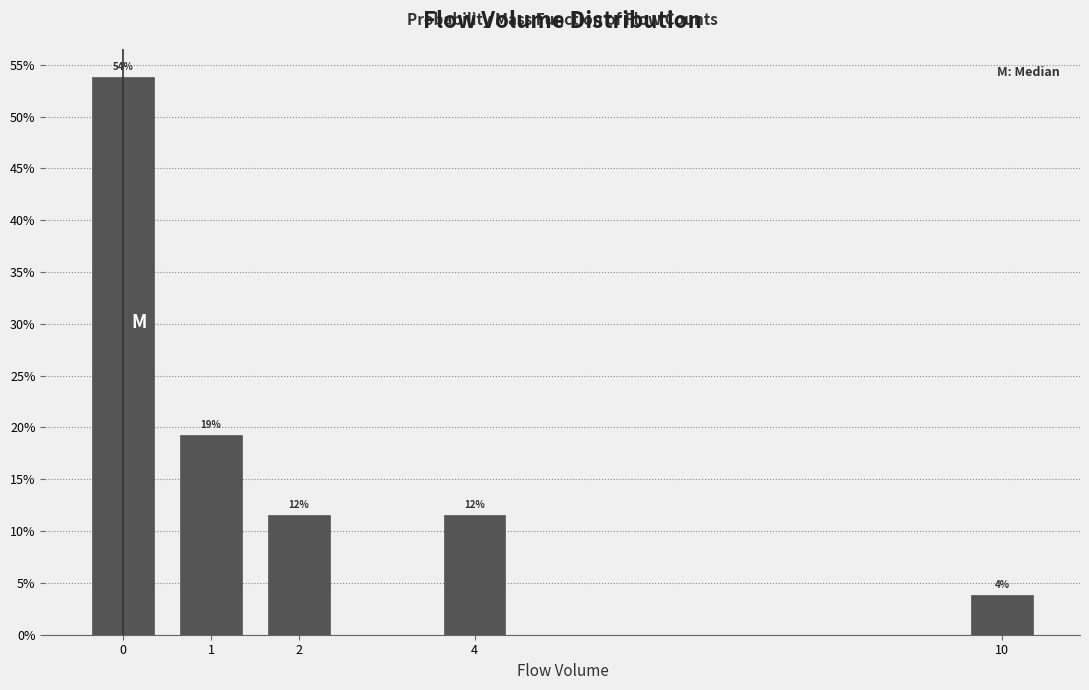

Does the chart contain any negative values?

No